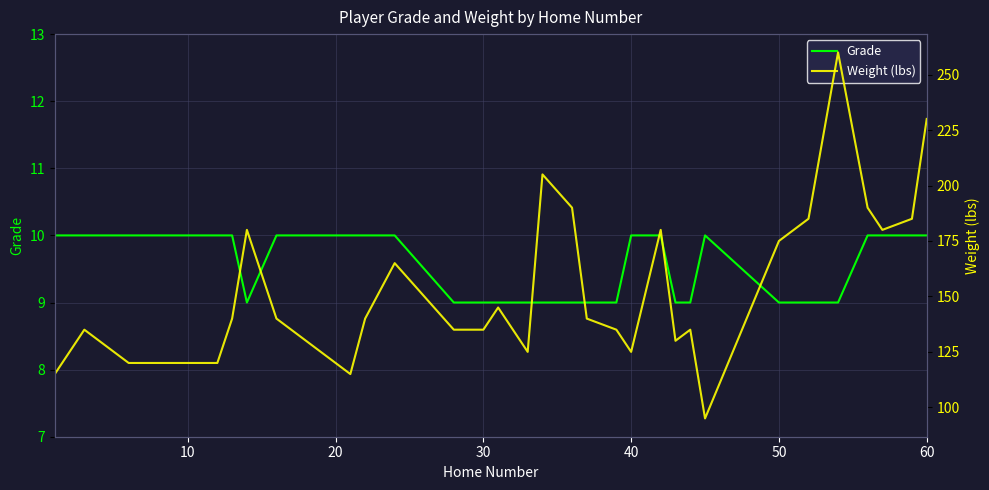

The value of Grade at 40 is 10. True or false?

True